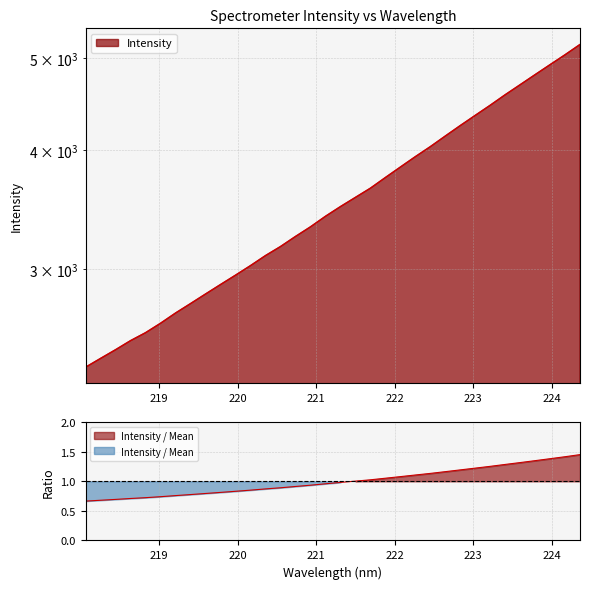

How many data points does each series have?

34